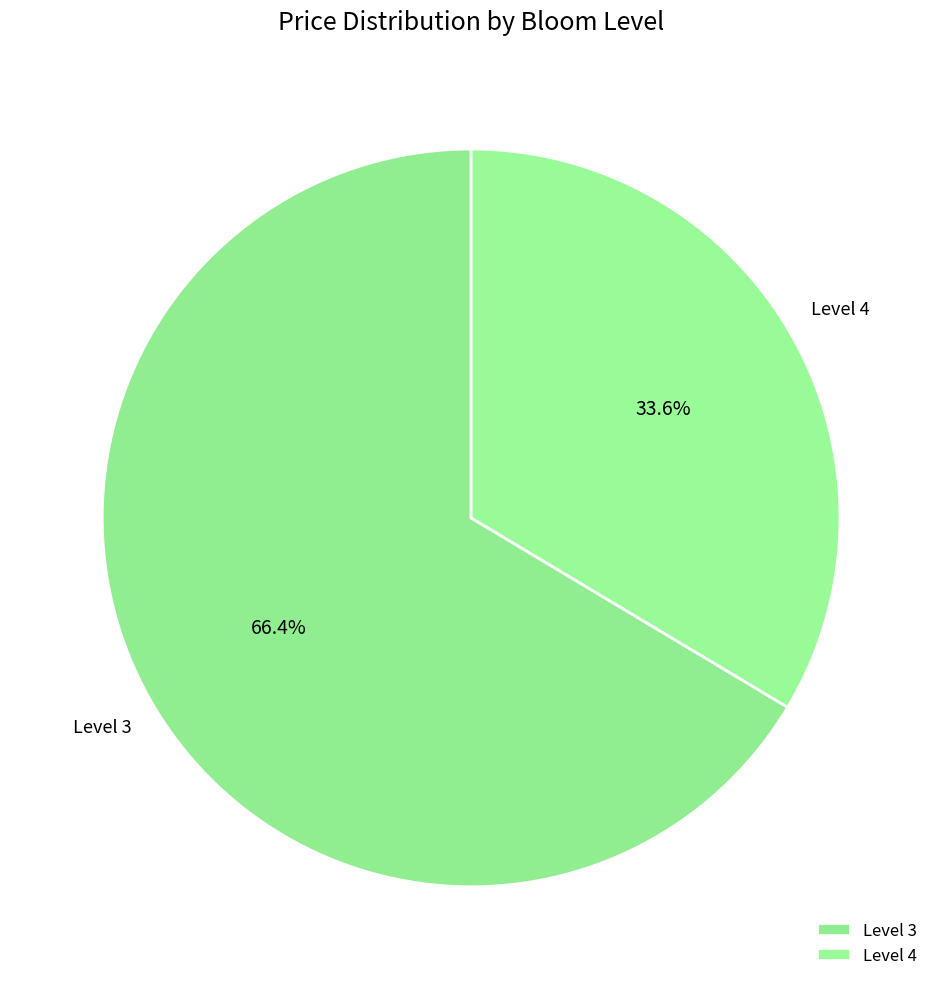

How many slices are in this pie chart?

2